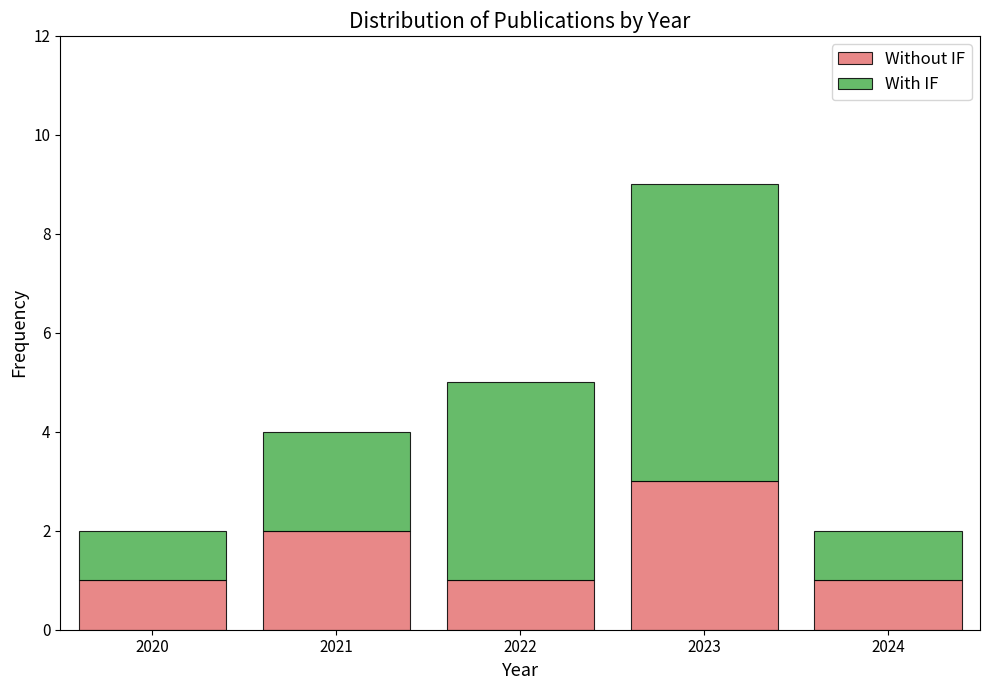

What is the total height of the stacked bar covering 2022.5 to 2023.5 on the x-axis? The values are not printed on the chart, so give them approximately, as read against the axis.

9